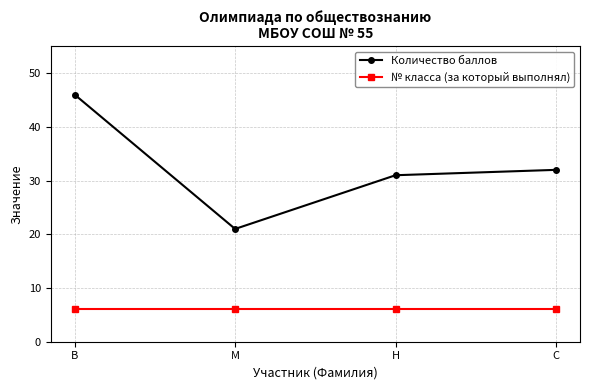

What is the maximum value for № класса (за который выполнял)?

6